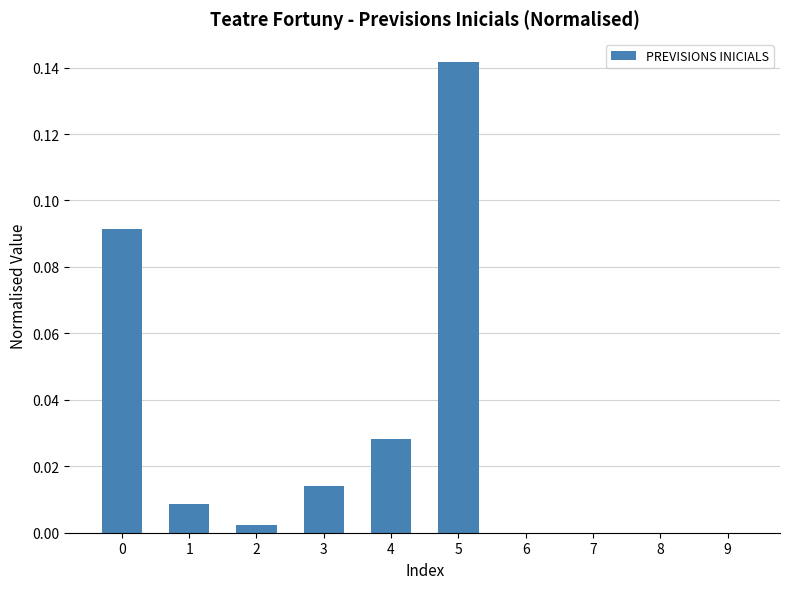

Count the number of data series in this chart.

1